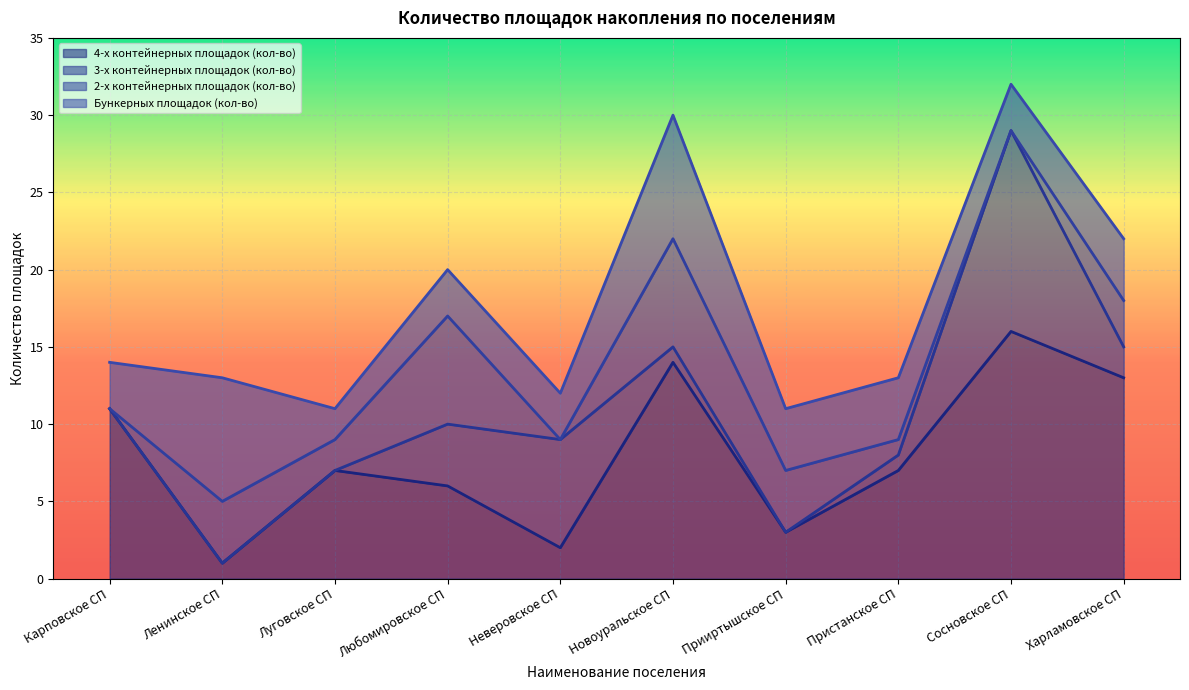

What is the sum of the 3-х контейнерных площадок (кол-во) values at Харламовское СП and Любомировское СП?

6